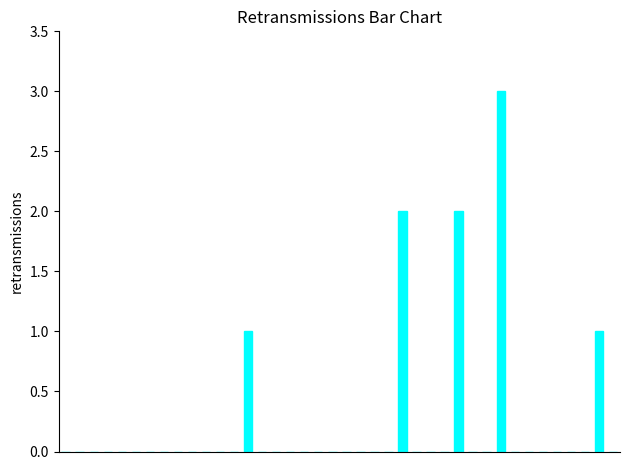

Reading right to left, list all the values displayed in this chart.

0	1	0	0	0	0	0	0	3	0	0	2	0	0	0	2	0	0	0	0	0	0	0	0	0	0	1	0	0	0	0	0	0	0	0	0	0	0	0	0